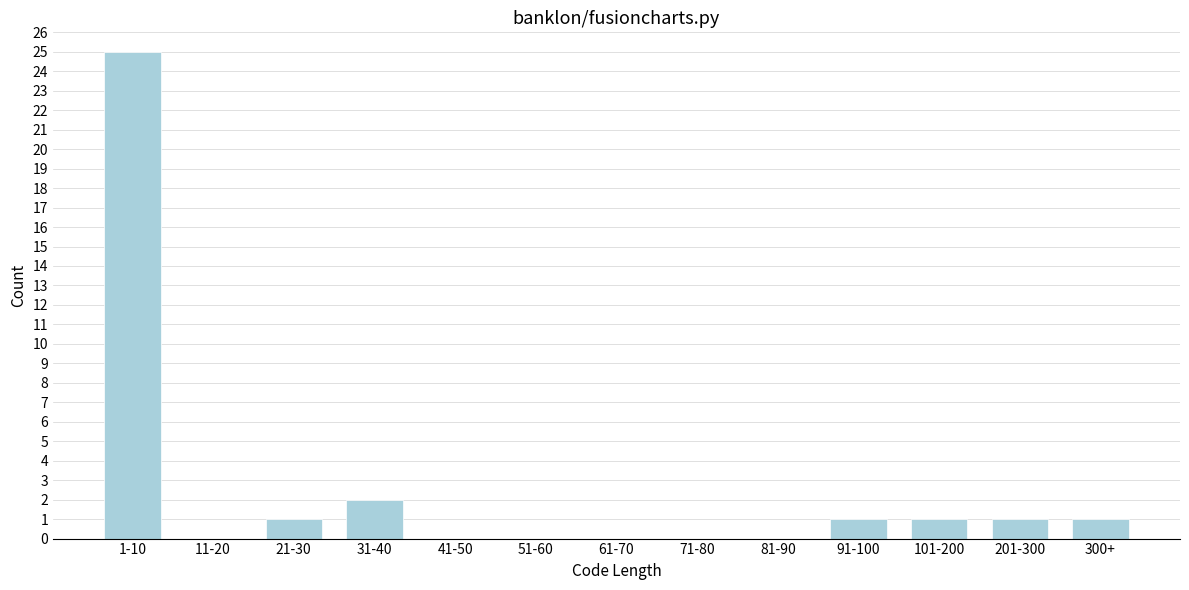

Reading right to left, what are all the values shown in this chart?

300+=1	201-300=1	101-200=1	91-100=1	81-90=0	71-80=0	61-70=0	51-60=0	41-50=0	31-40=2	21-30=1	11-20=0	1-10=25